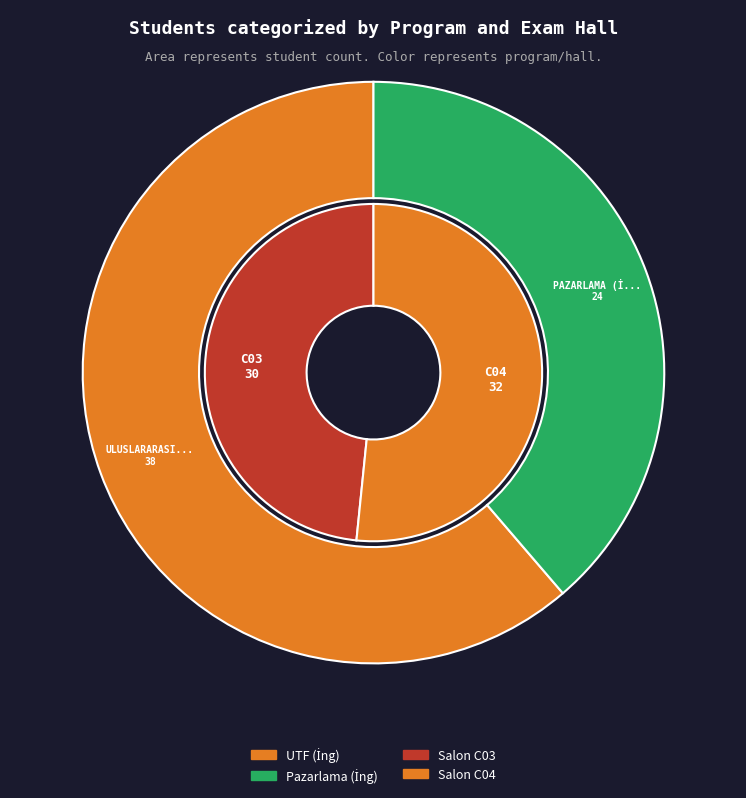

What portion of the pie excludes ULUSLARARASI TİCARET VE FİNANSMAN (İNG)?

38.7%